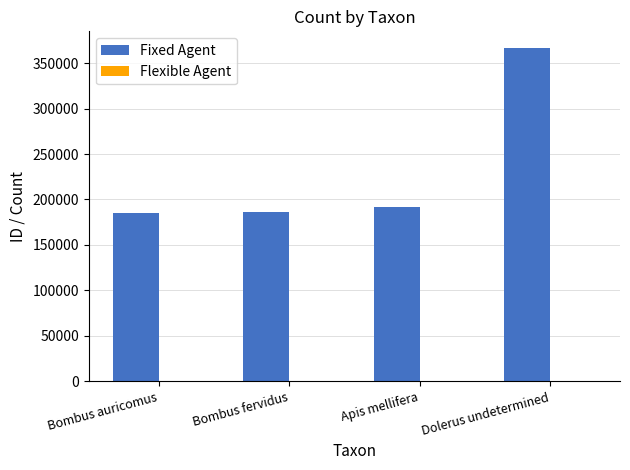

Count the number of categories in the chart.

4